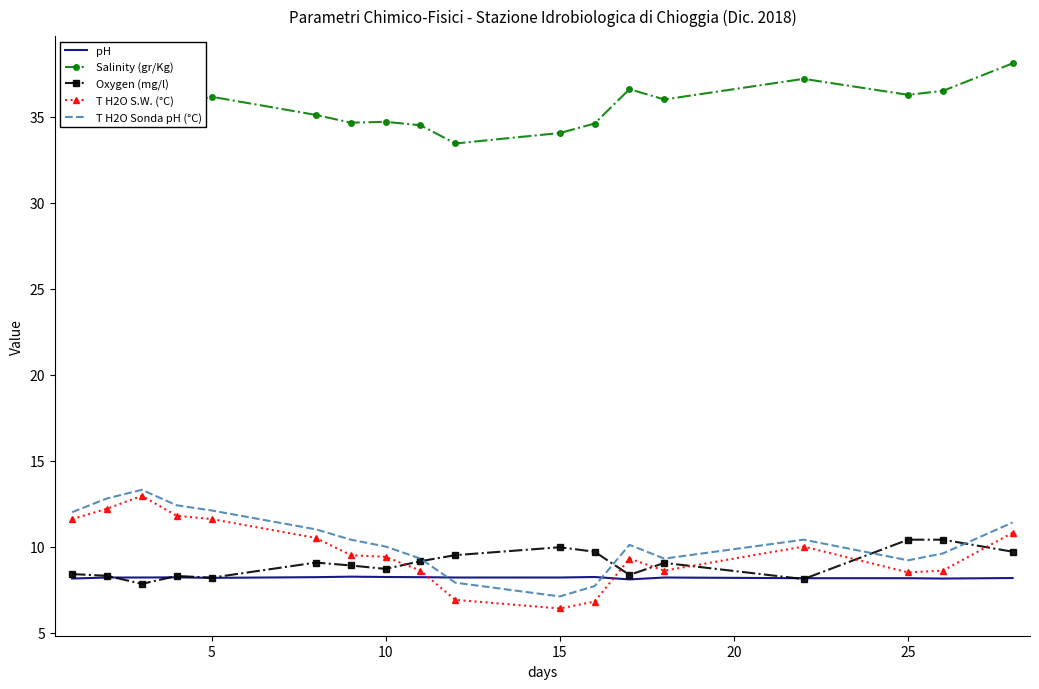

What is the greatest value displayed?

38.1